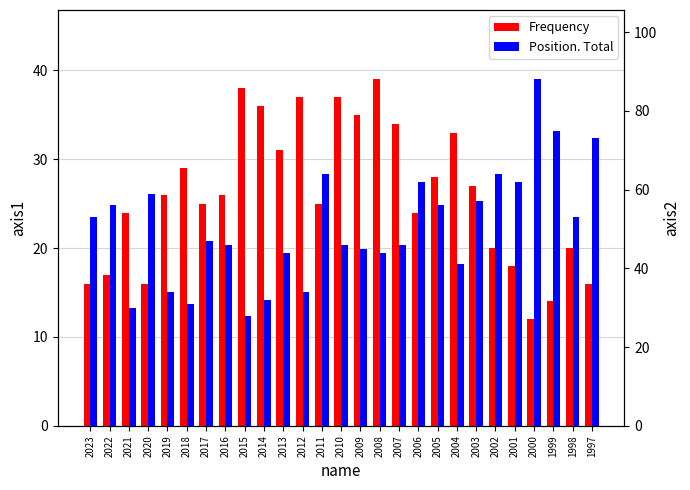

Rank the categories by Frequency value from lowest to highest.

2000, 1999, 2023, 2020, 1997, 2022, 2001, 2002, 1998, 2021, 2006, 2017, 2011, 2019, 2016, 2003, 2005, 2018, 2013, 2004, 2007, 2009, 2014, 2012, 2010, 2015, 2008